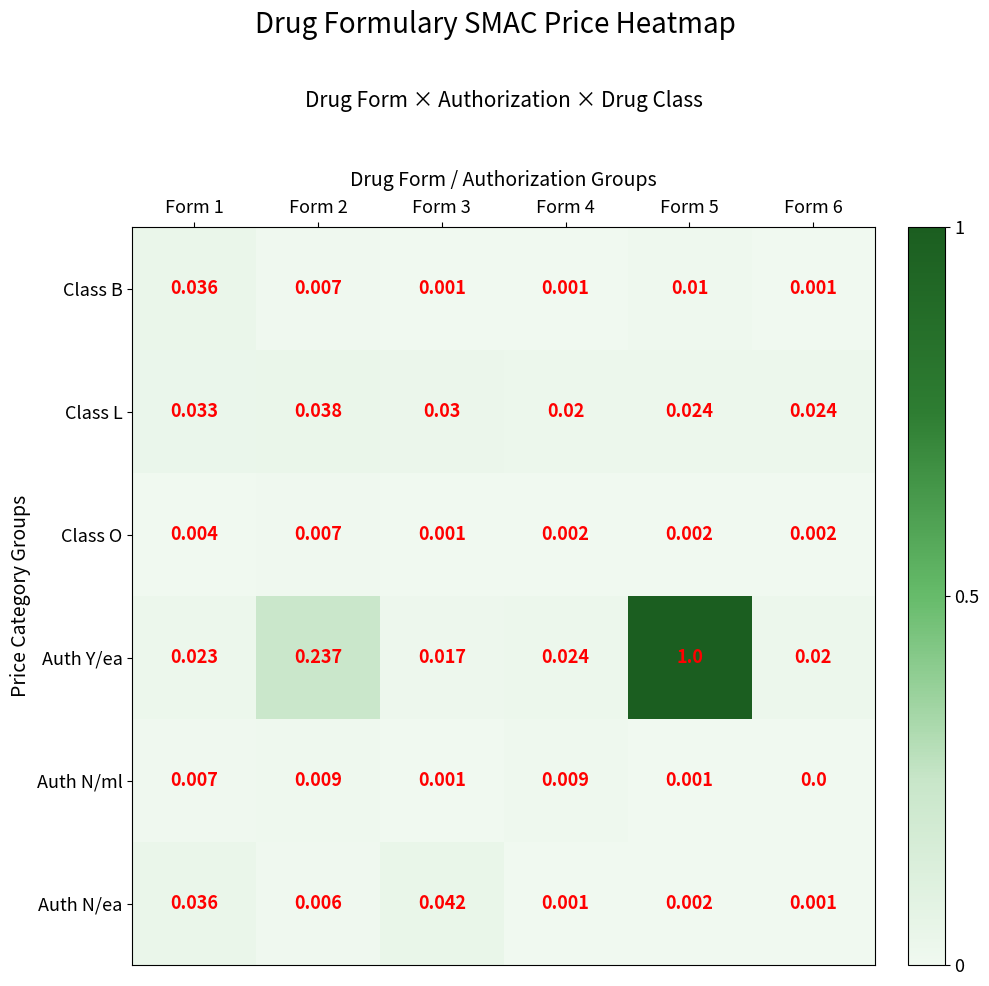

Rank the series by their maximum value, from highest to lowest.

Auth Y/ea, Auth N/ea, Class L, Class B, Auth N/ml, Class O